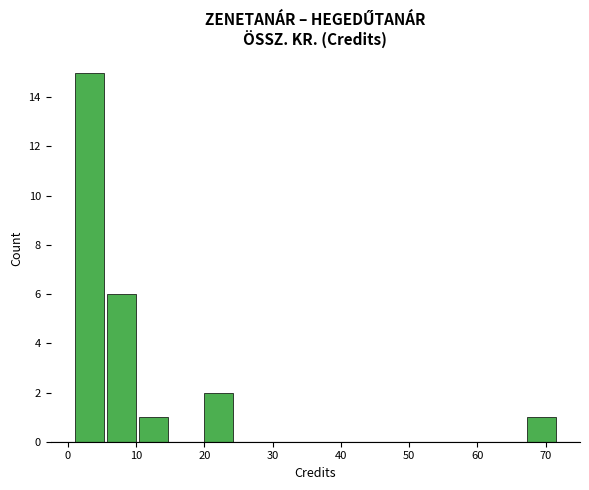

Which range on the x-axis has the tallest bar?

1 to 6